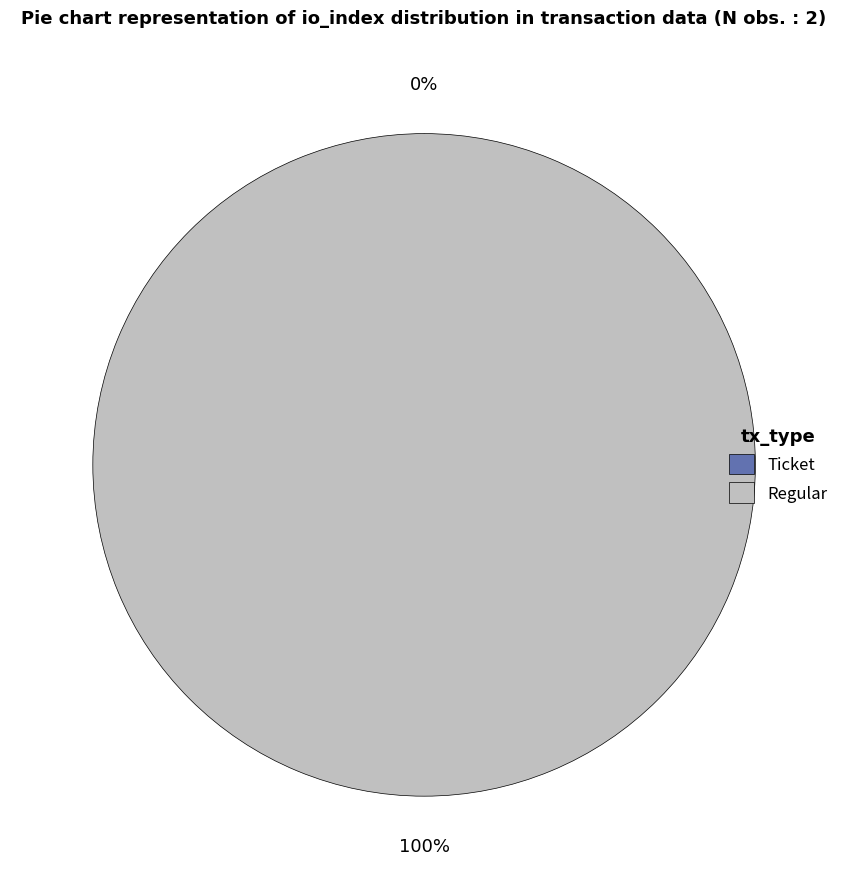

What is the total percentage of Ticket (io_index=0) and Regular (io_index=9)?

100.0%